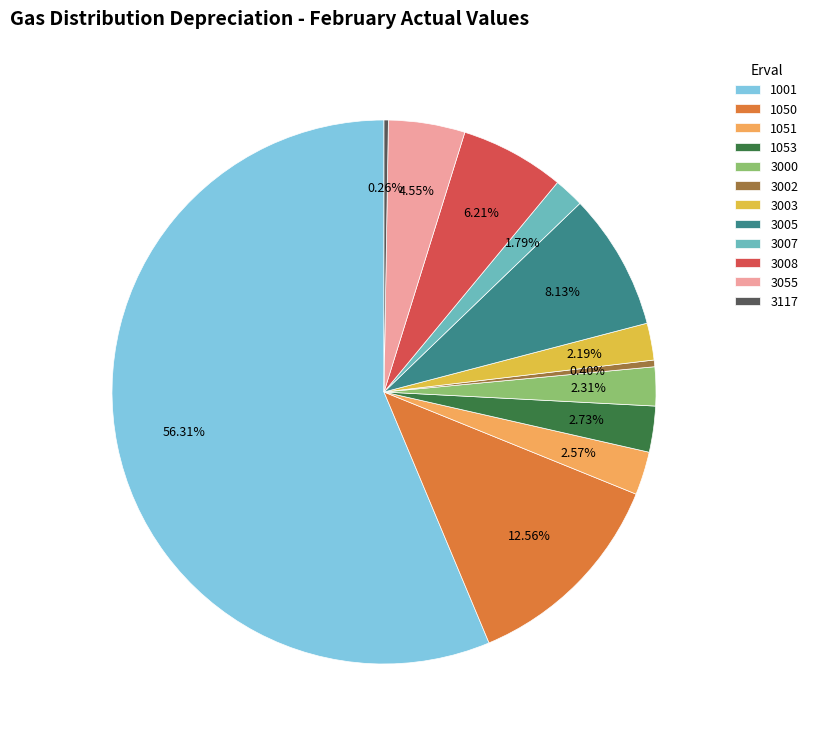

Which has a higher value, 1001 or 3005?

1001